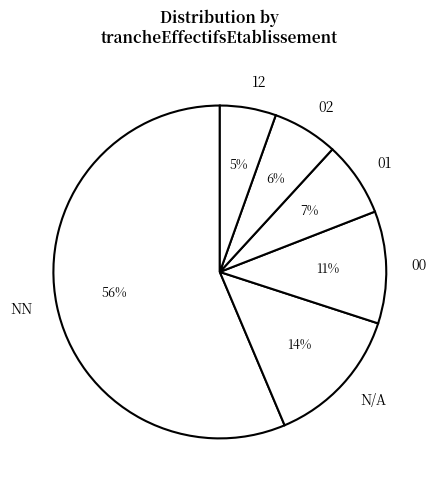

Is there any slice that represents more than half of the pie?

Yes